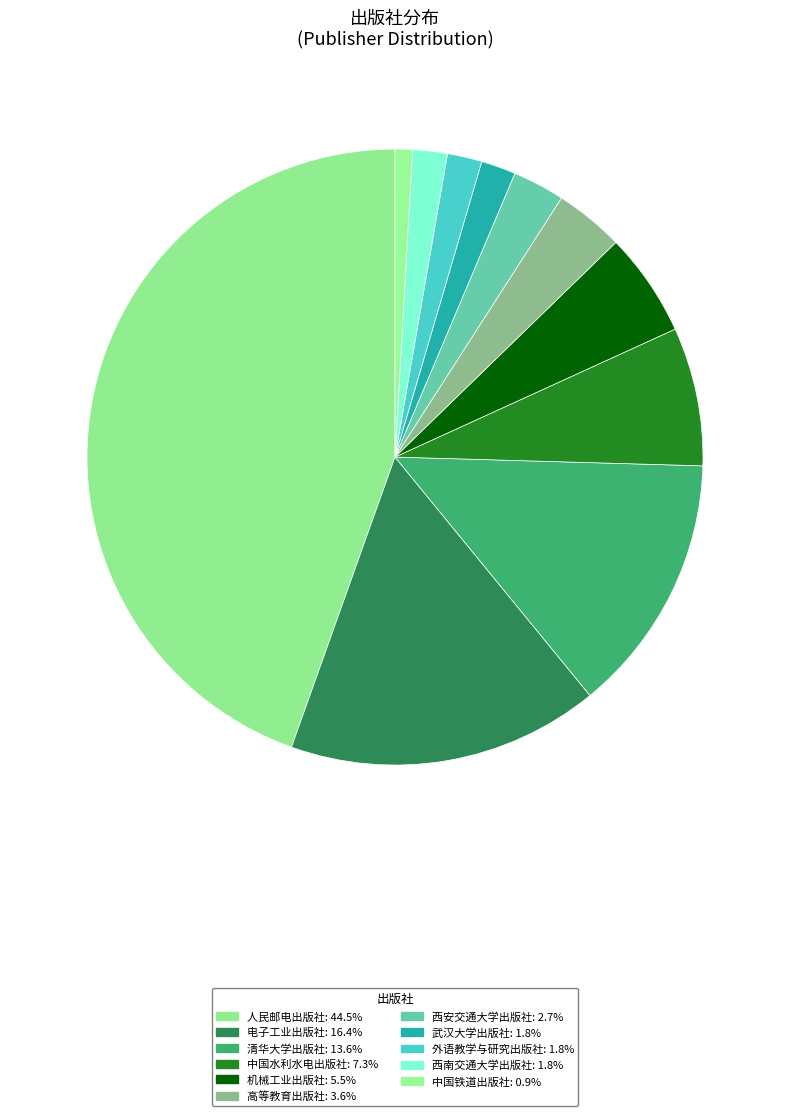

Which category has the biggest portion of the pie?

人民邮电出版社